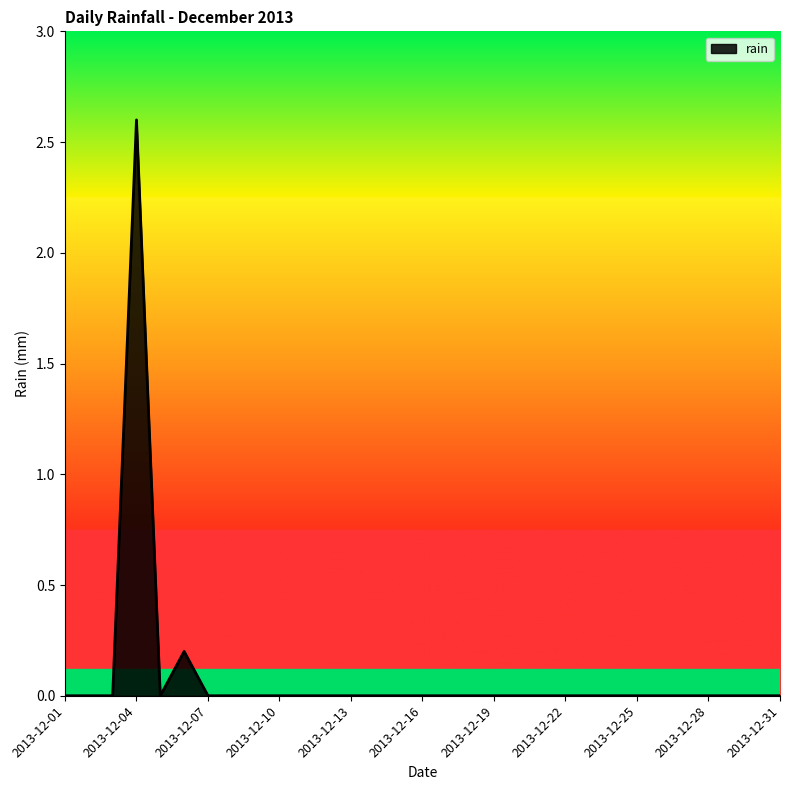

What is the sum of all values?

2.8